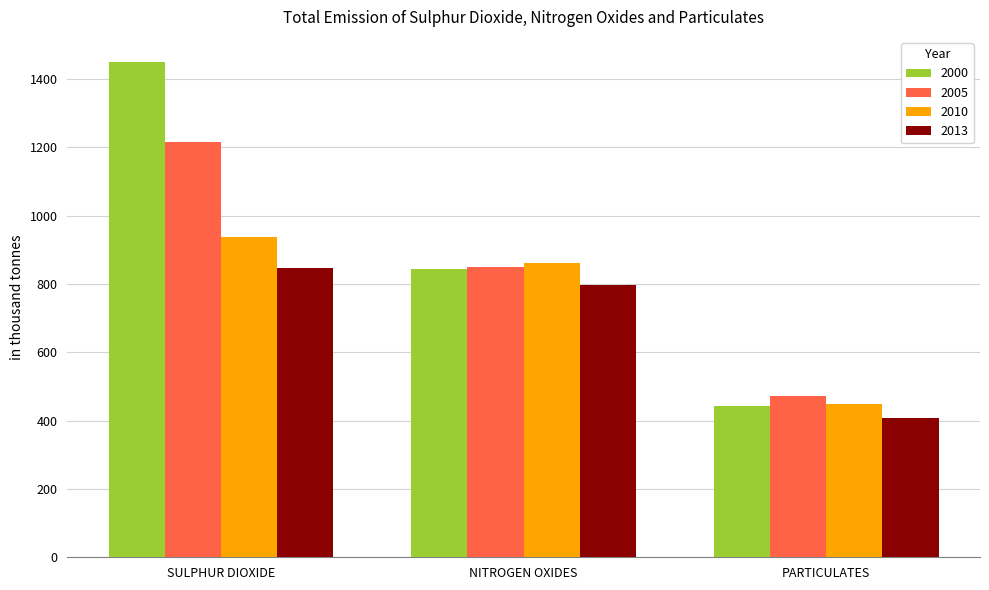

What is the value of the 2000 bar at the 3rd from the left?

444